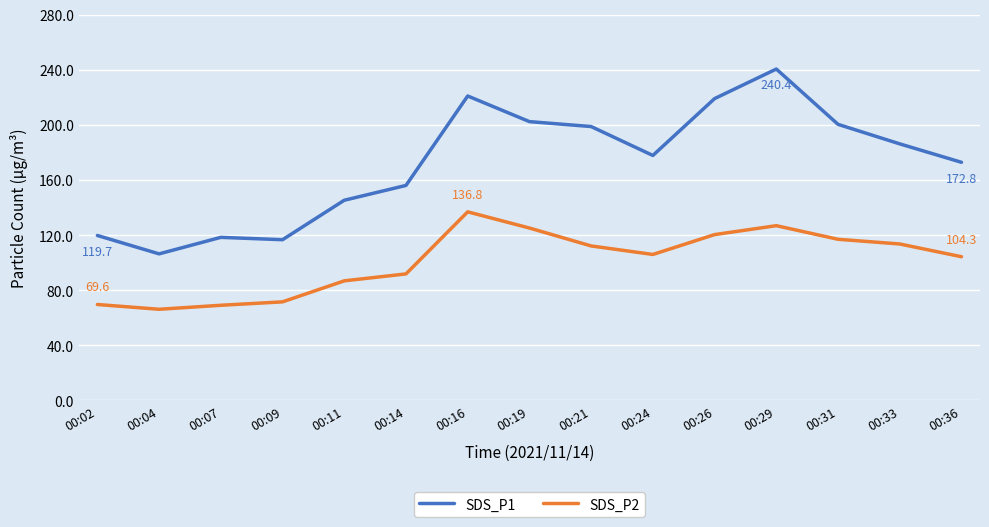

What is the difference between the maximum and minimum values in the SDS_P2 series?

70.7